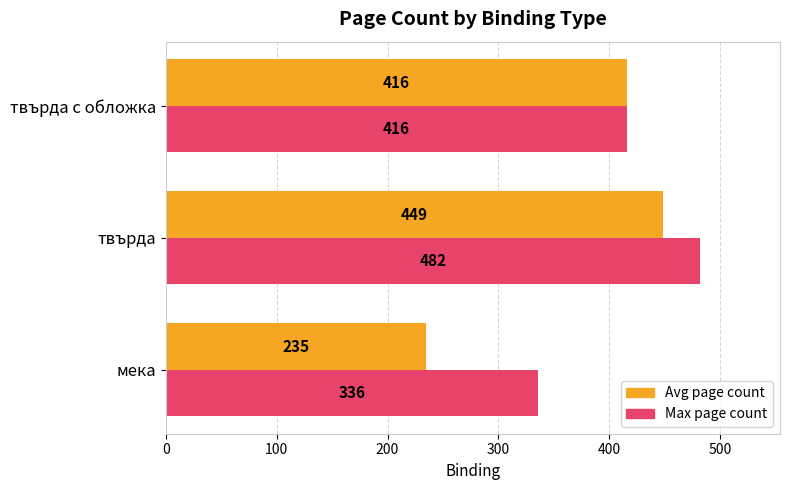

At which label does Max page count reach its peak?

твърда